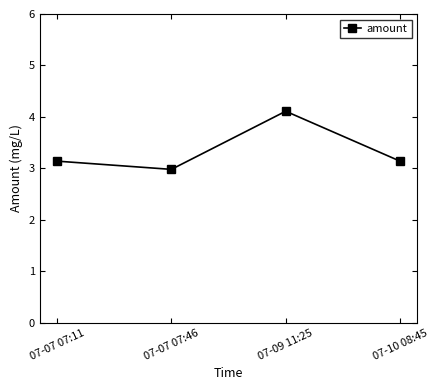

True or false: there are more than 1 points higher than both neighbors.

False